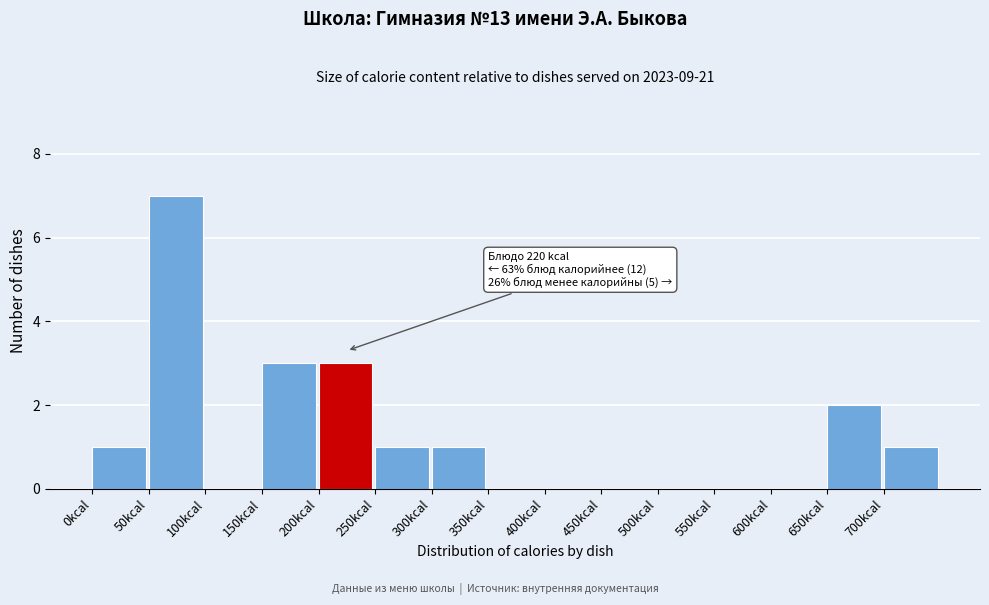

Which range on the x-axis has the tallest bar?

50 to 100